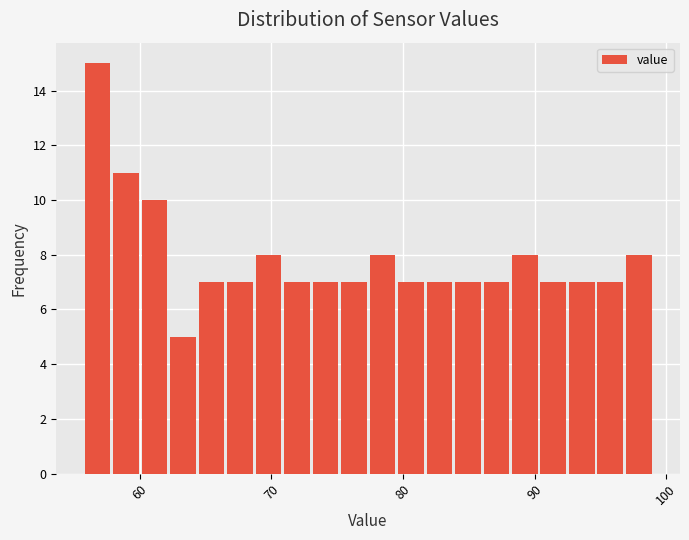

Read against the x-axis, roughly where is the centre of the tallest bar?

57